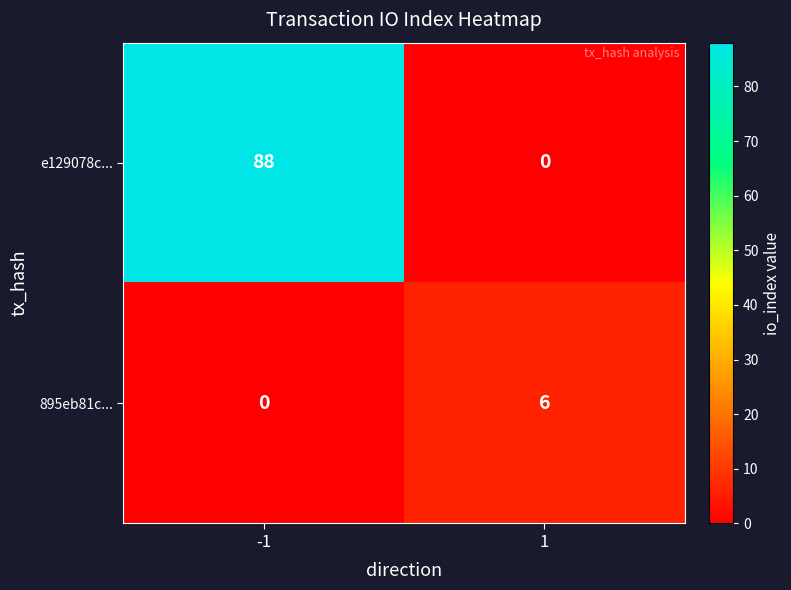

At how many categories does at least one series exceed 30?

1